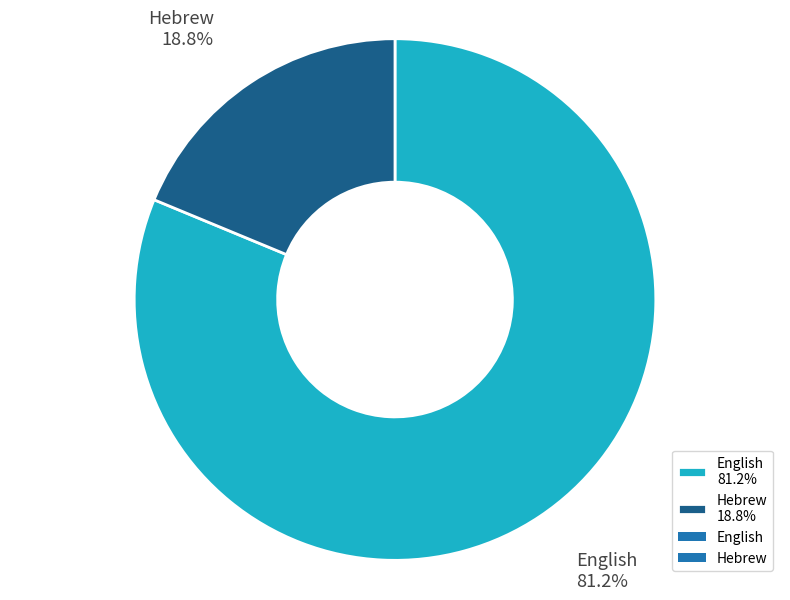

True or false: English accounts for 96% of the total.

False